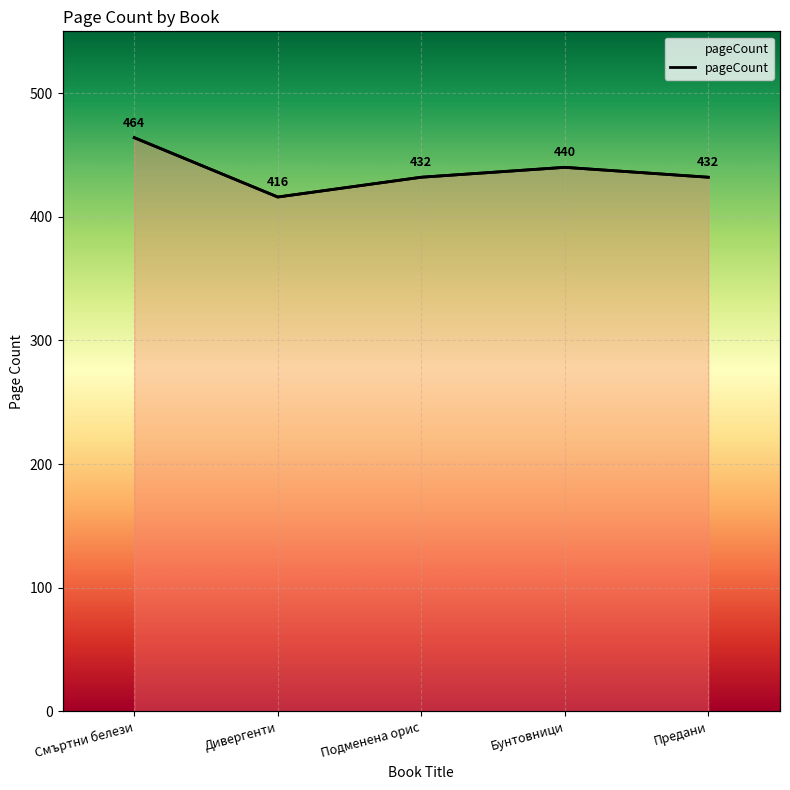

How many data points are above 432?

2